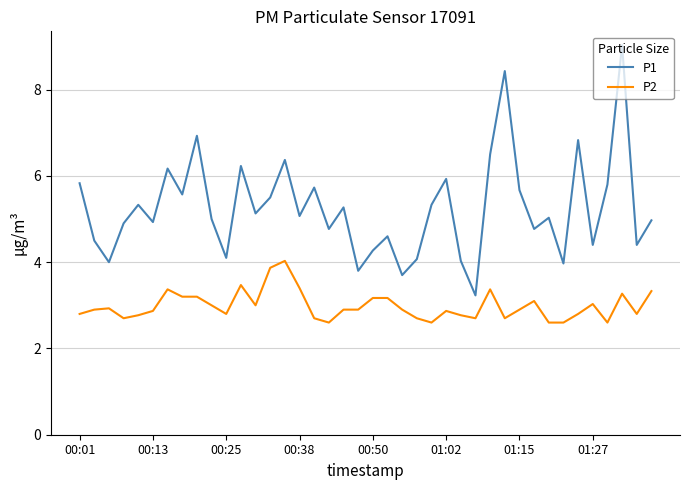

Which series has the largest total across all categories?

P1